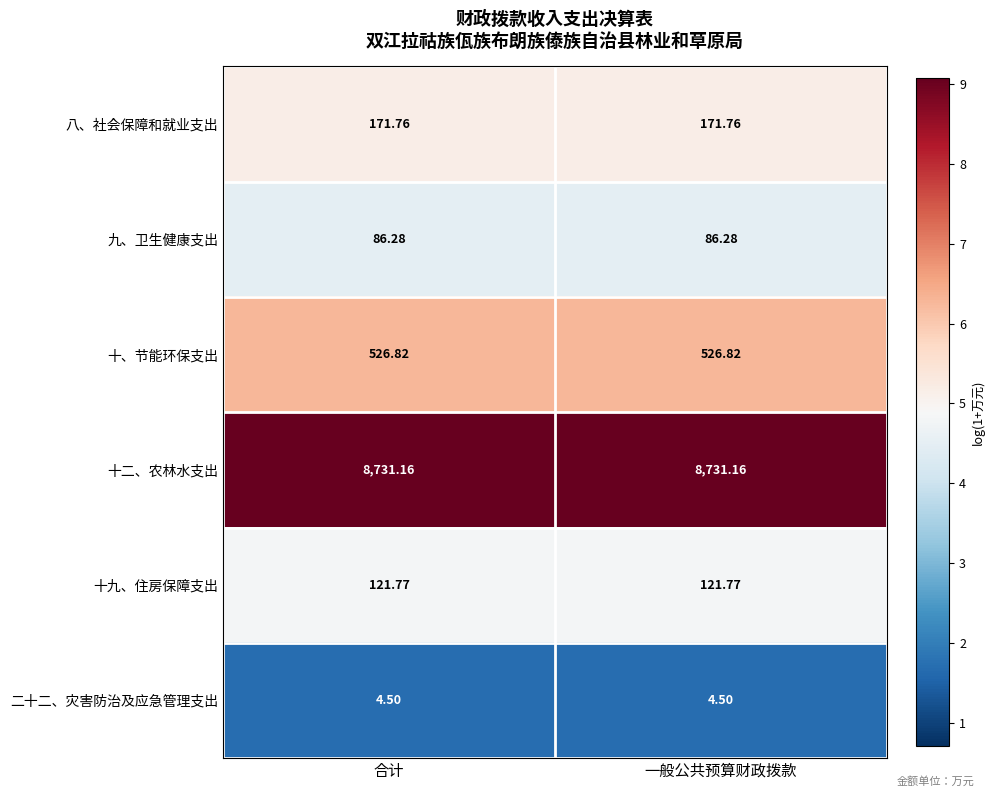

Is the value of 十二、农林水支出 at 一般公共预算财政拨款 greater than the value of 十、节能环保支出 at 一般公共预算财政拨款?

Yes